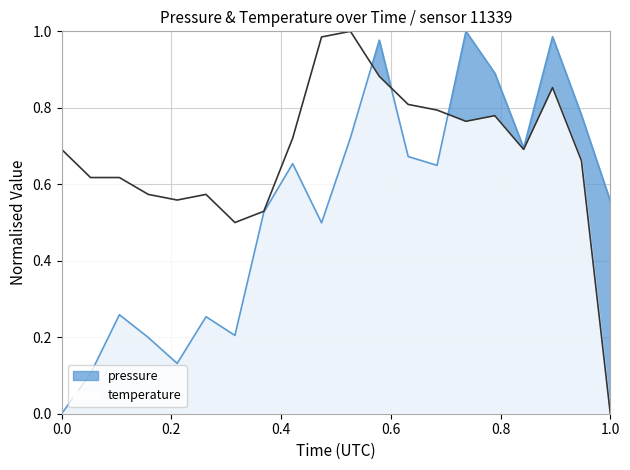

Is it true that pressure equals 0.4 at 00:12?

False